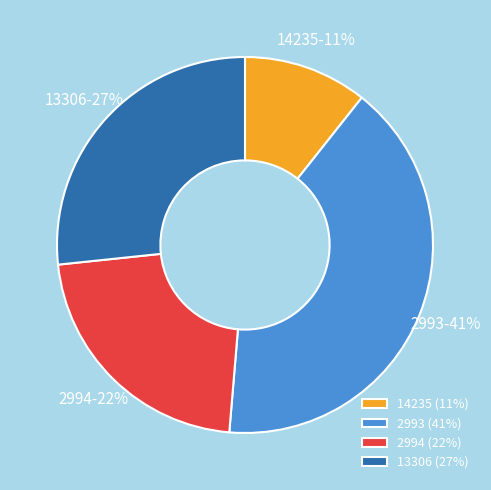

Do 13306 (27%) and 2994 (22%) together represent more than half of the pie?

No